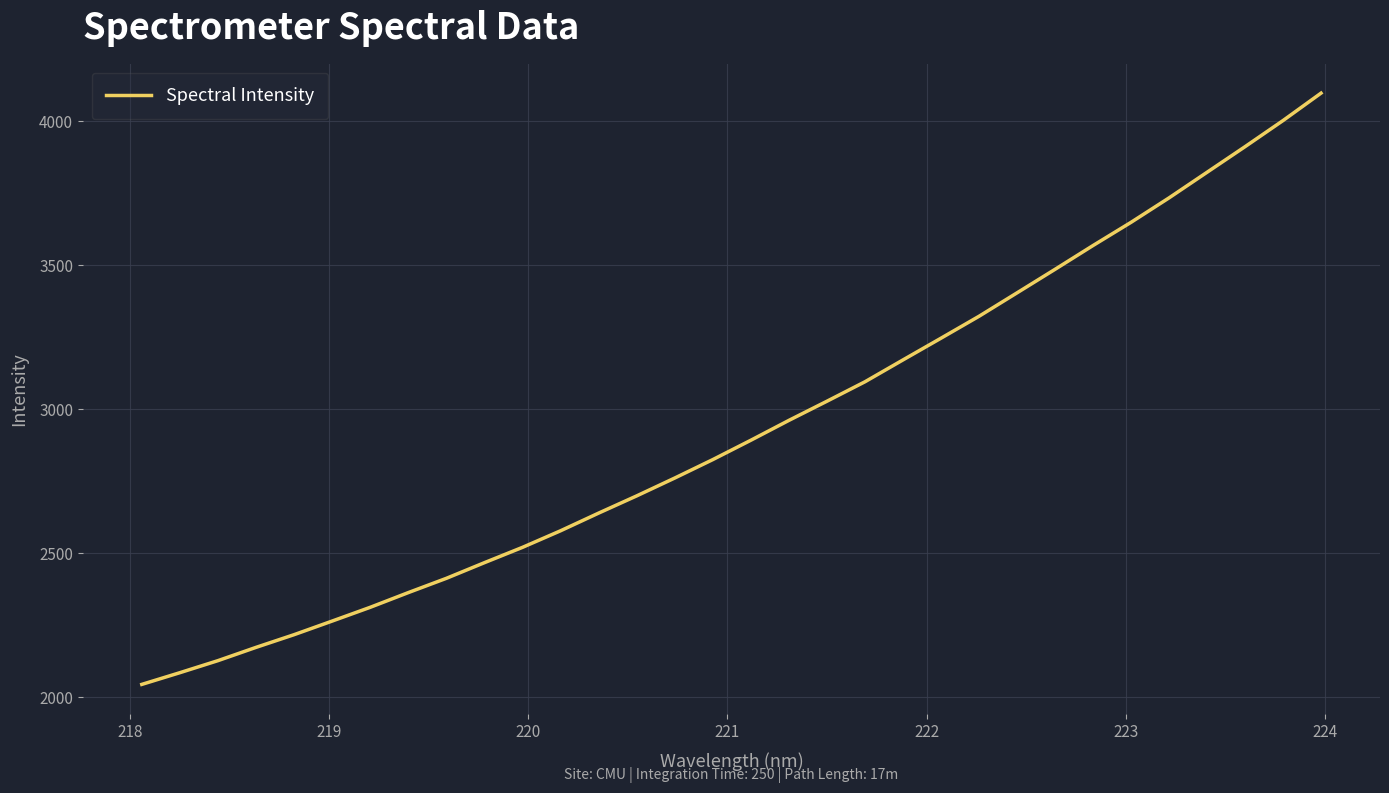

What is the maximum value shown in the chart?

4096.6